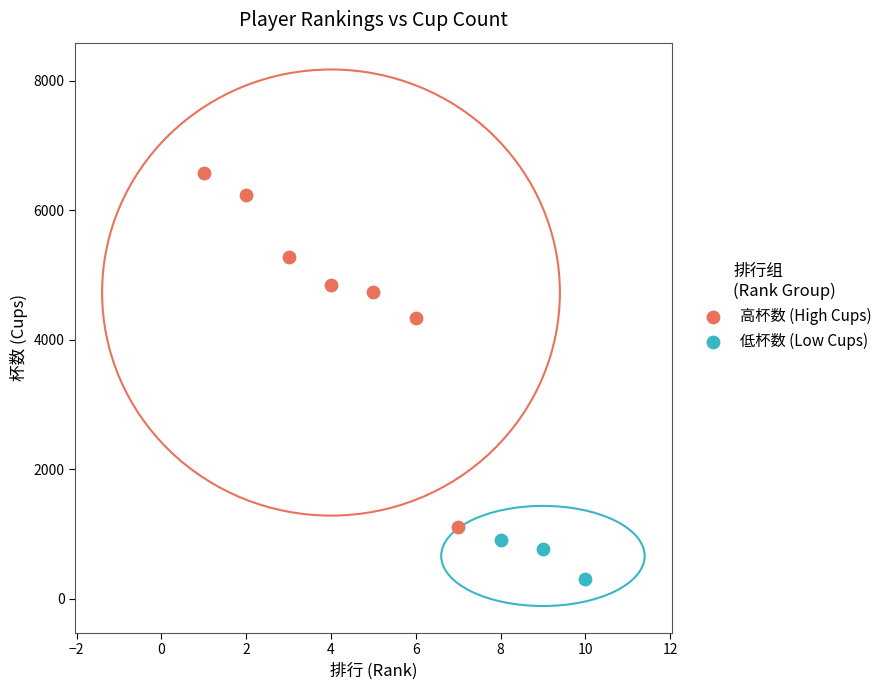

Which series contains the lowest Y value?

低杯数 (Low Cups)